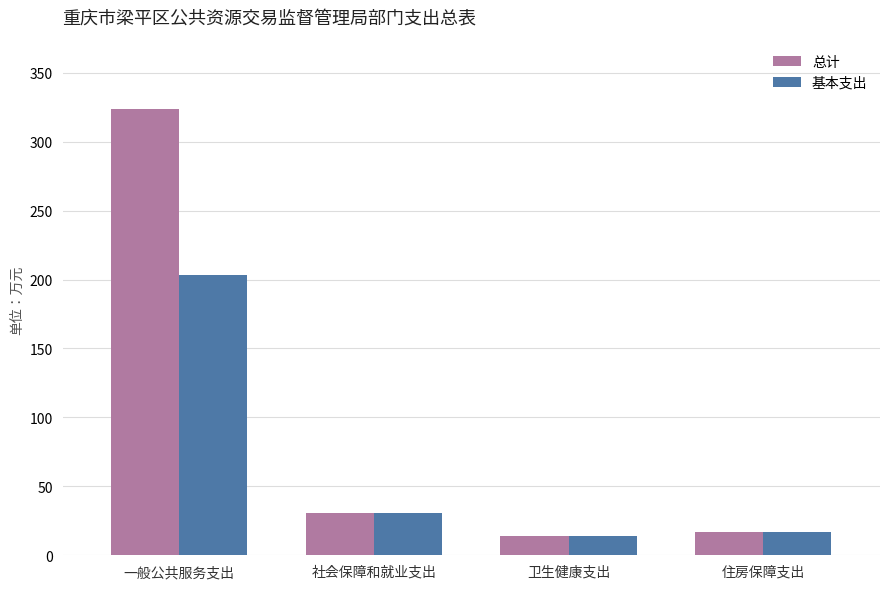

The value of 基本支出 at 卫生健康支出 is 13.8. True or false?

True